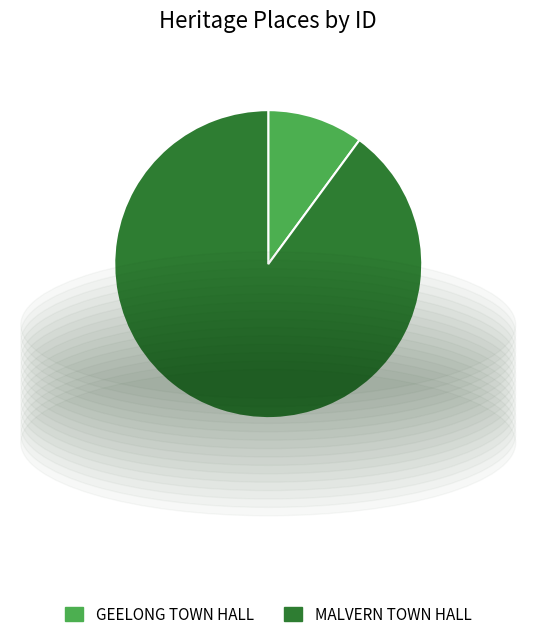

True or false: GEELONG TOWN HALL accounts for 1% of the total.

False